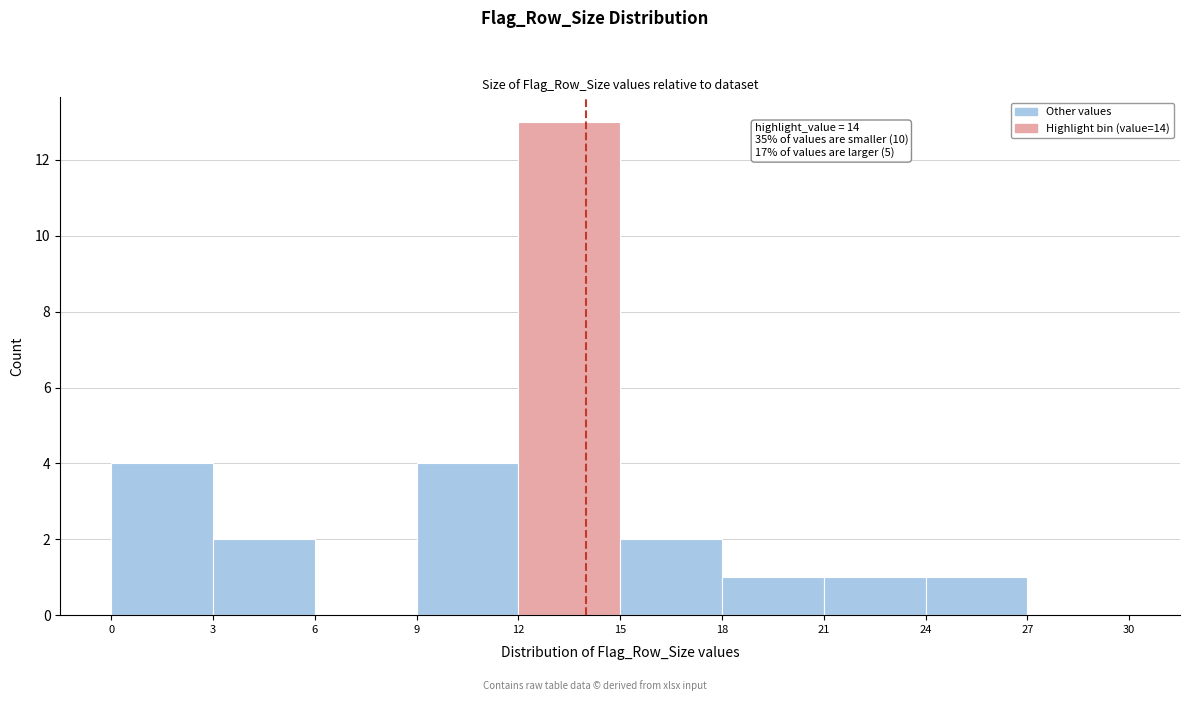

Which range on the x-axis has the tallest bar?

12 to 15